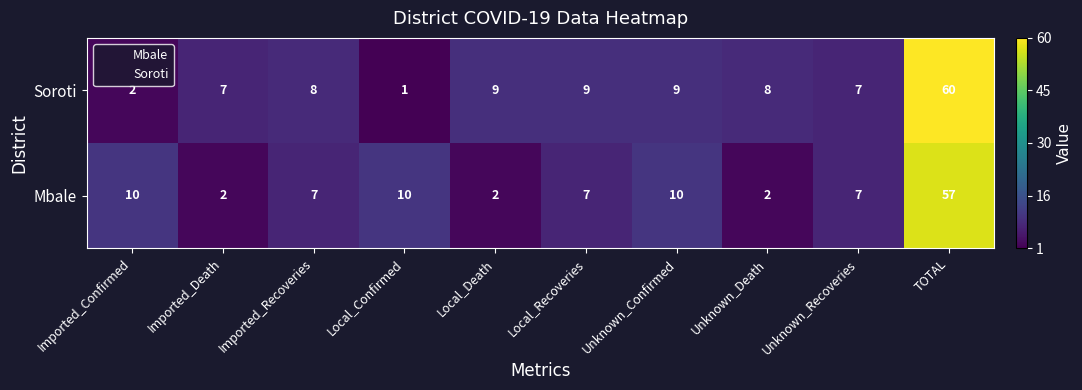

What is the difference between the second highest and second lowest values in the Mbale series?

8